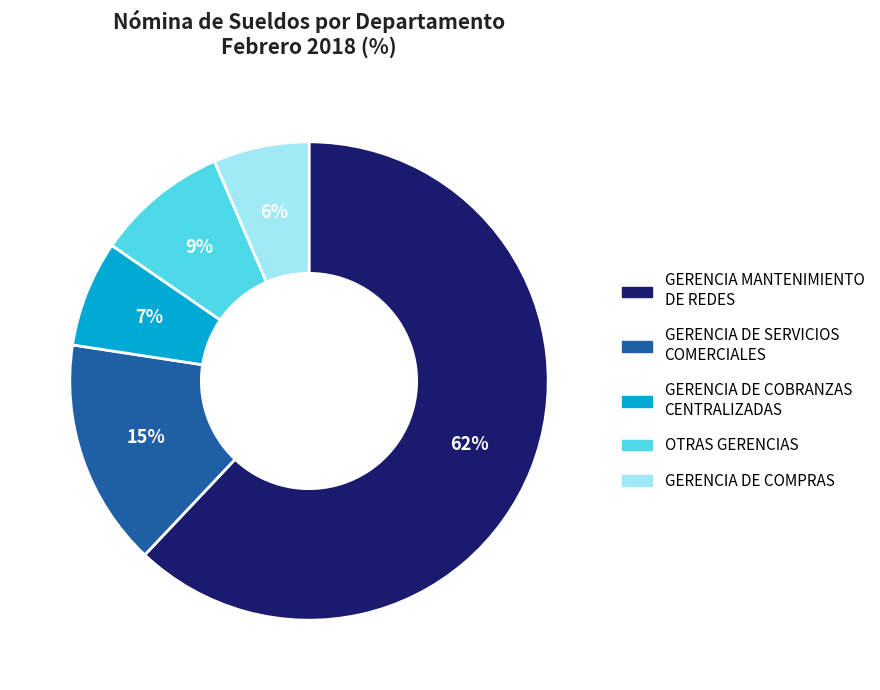

To the nearest percent, what is the average slice percentage?

20%